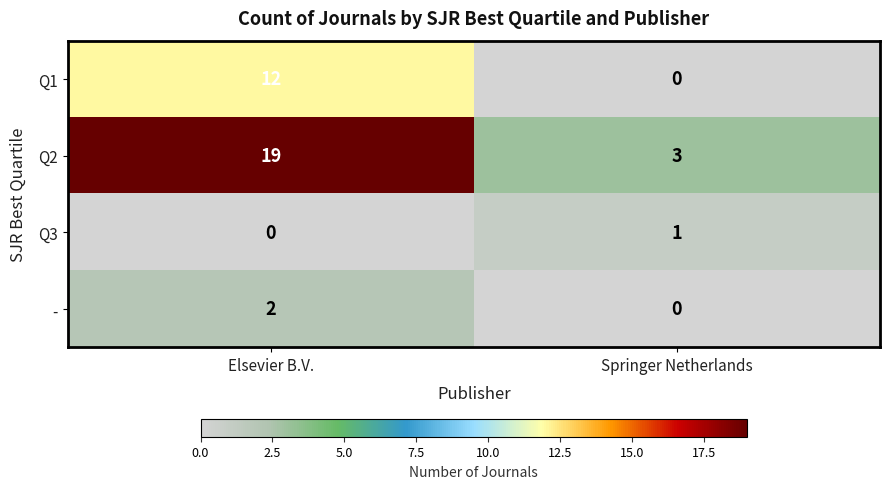

Reading right to left, extract all data points from this chart.

Q1: Springer Netherlands=0	Elsevier B.V.=12
Q2: Springer Netherlands=3	Elsevier B.V.=19
Q3: Springer Netherlands=1	Elsevier B.V.=0
-: Springer Netherlands=0	Elsevier B.V.=2